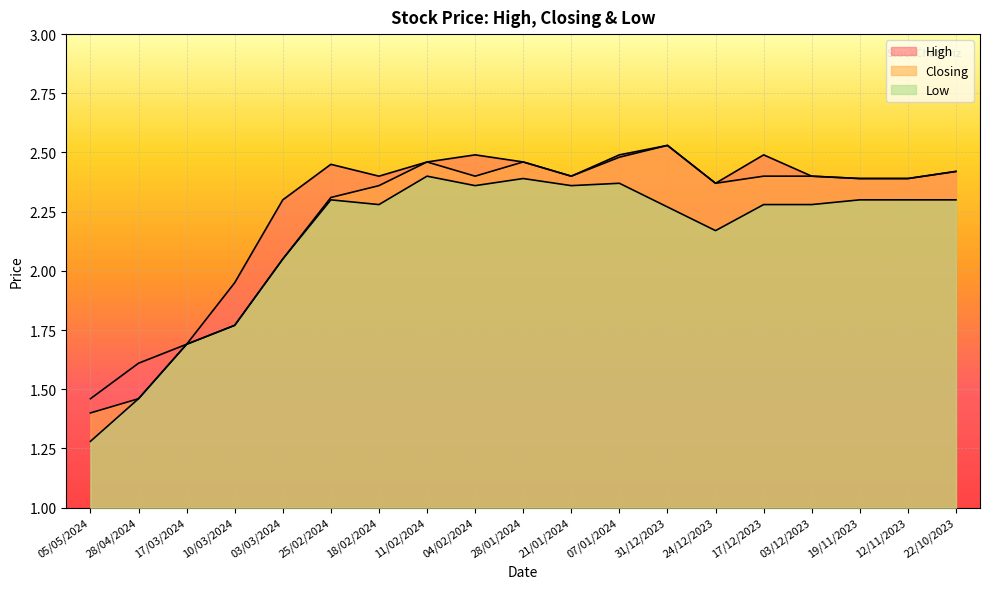

Which series has the largest total across all categories?

High